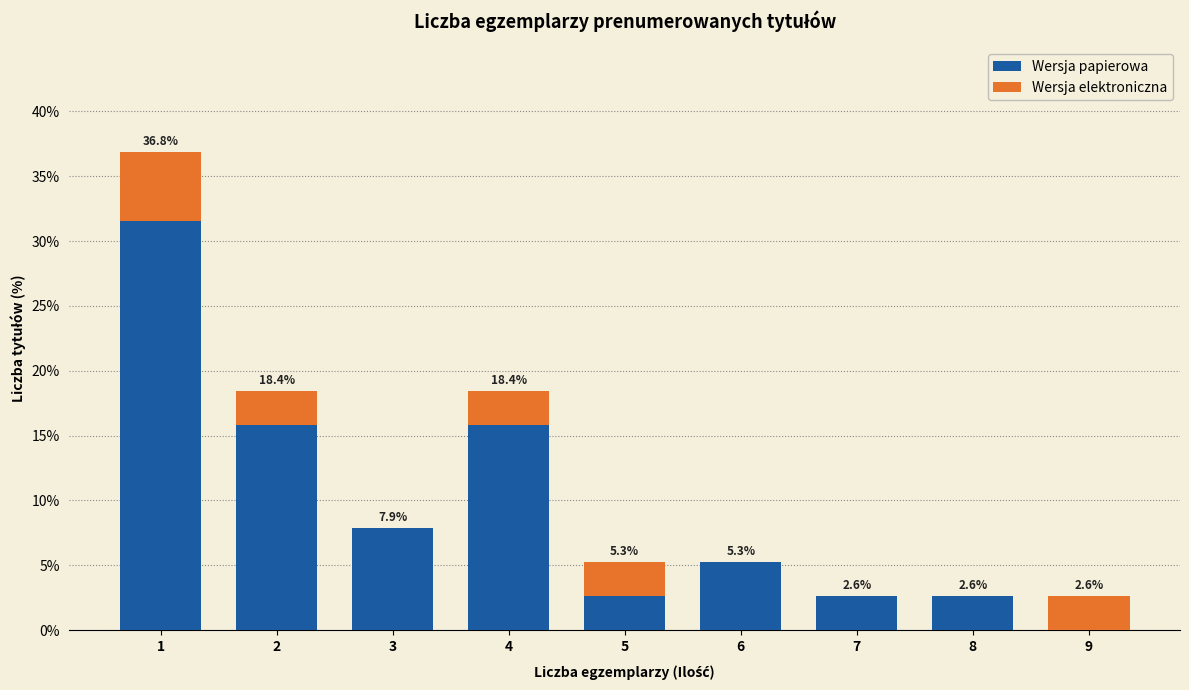

Reading left to right, what are the values for Wersja papierowa?

1=31.6	2=15.8	3=7.9	4=15.8	5=2.6	6=5.3	7=2.6	8=2.6	9=0.0